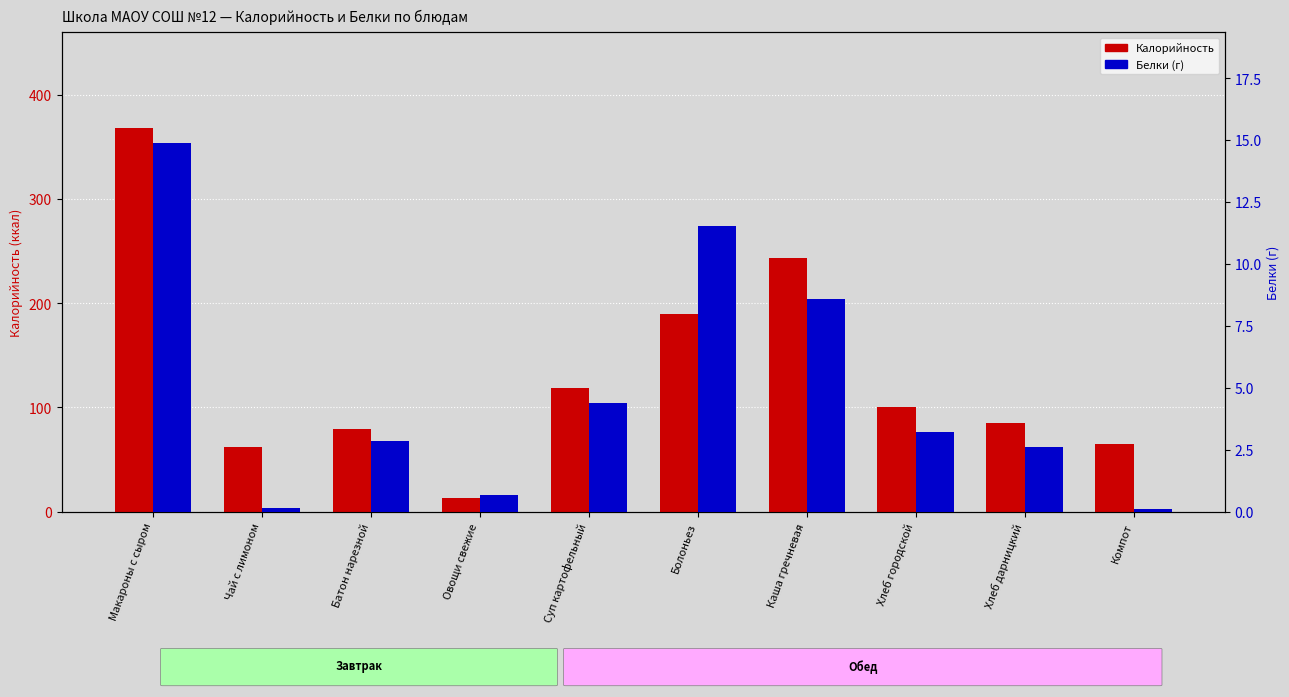

What is the difference between the maximum and minimum values in the Калорийность series?

354.6